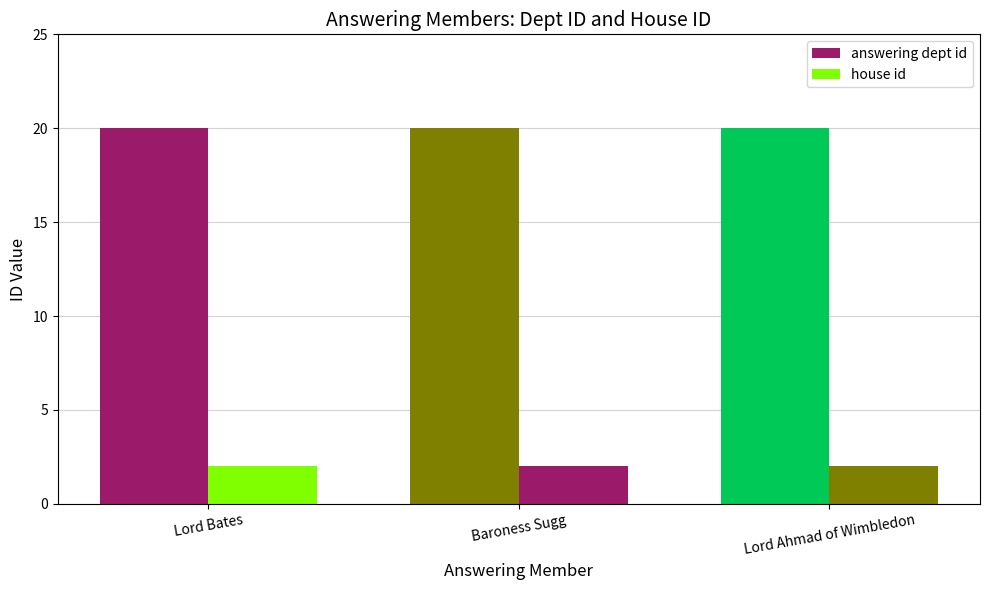

How many distinct data groups are displayed?

2